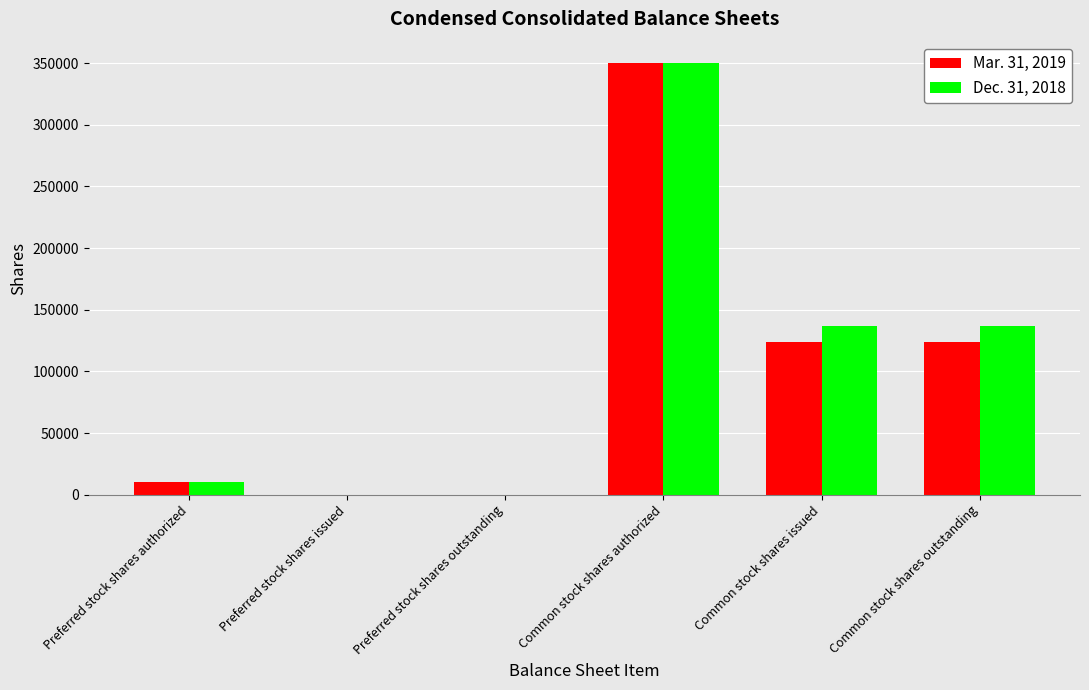

At which label does Dec. 31, 2018 first exceed 136513?

Common stock shares authorized